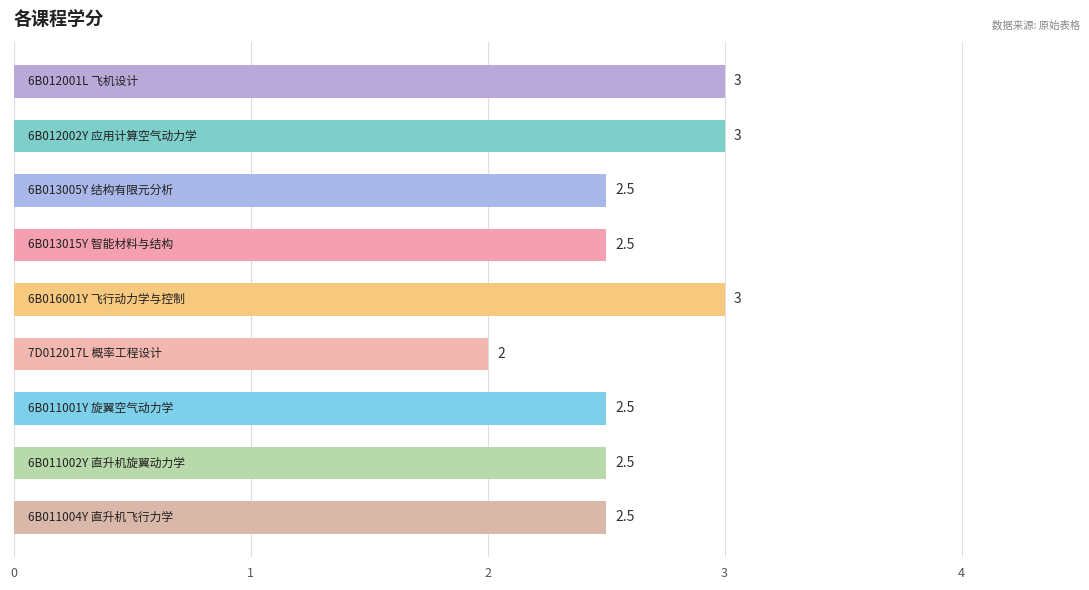

Count the number of values greater than 2.

8